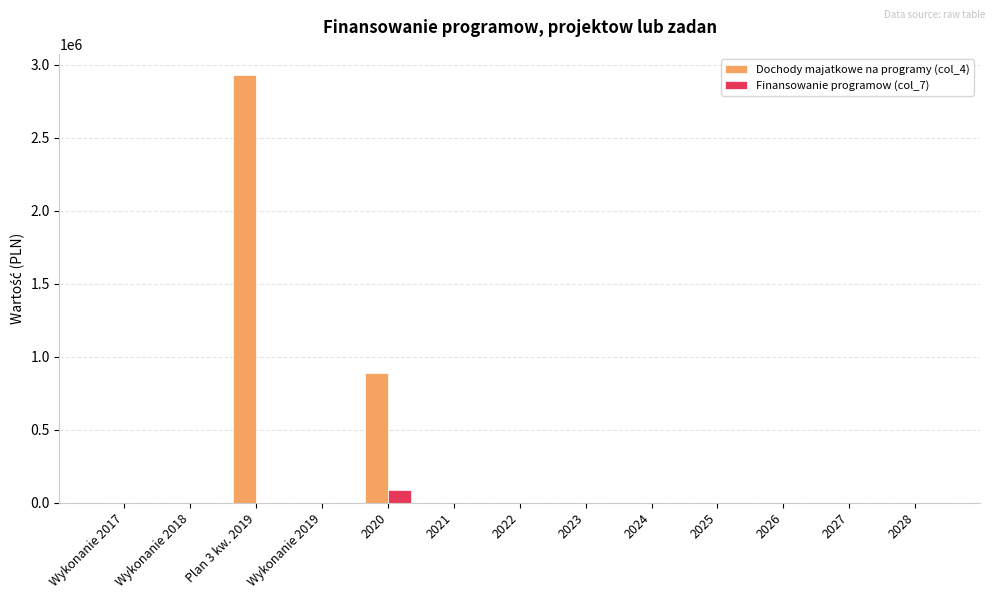

Count the number of data series in this chart.

2